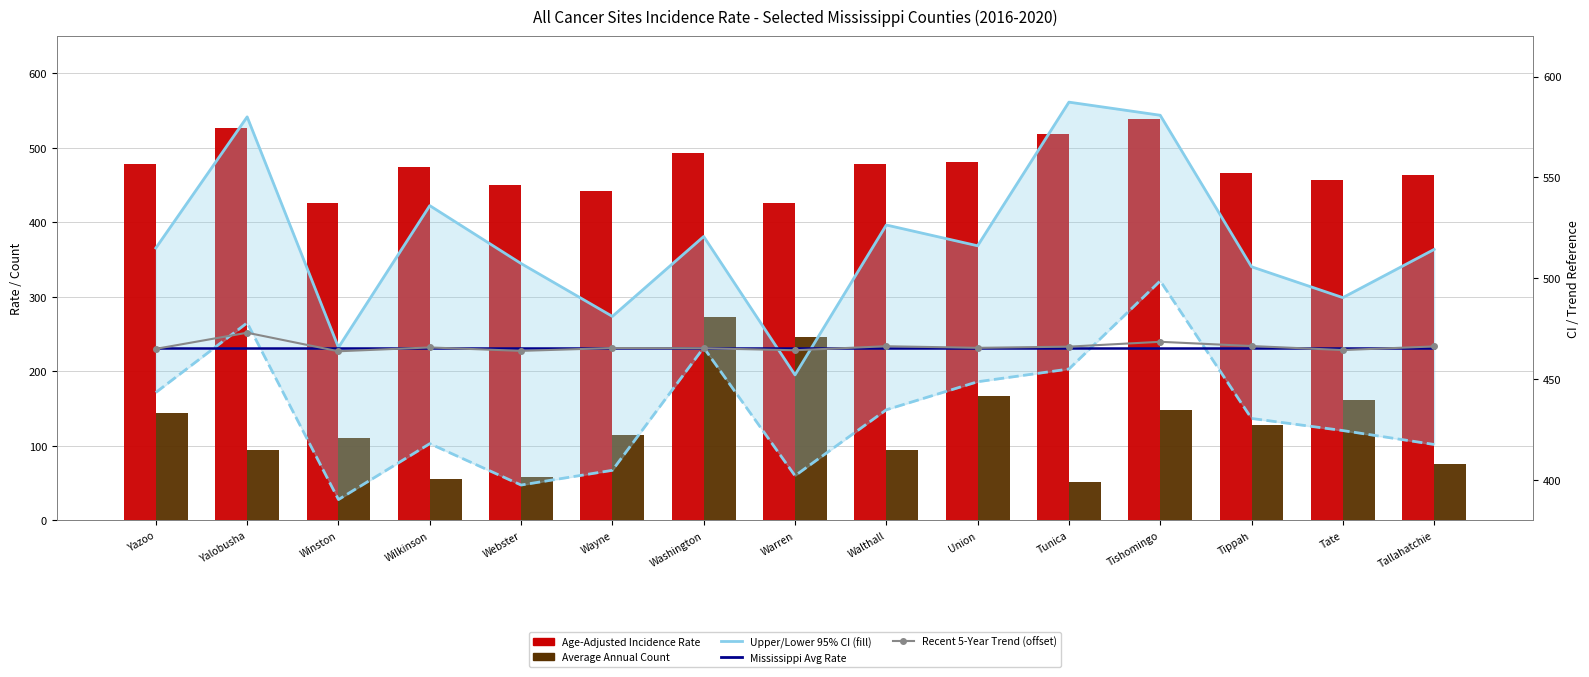

True or false: Lower 95% CI has a value of 448.7 at Union.

True